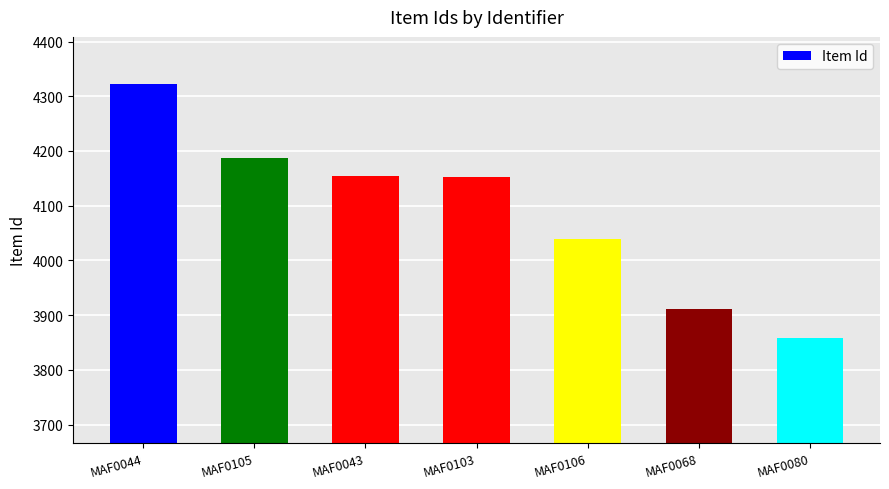

Is it true that the value at MAF0068 is 988?

False